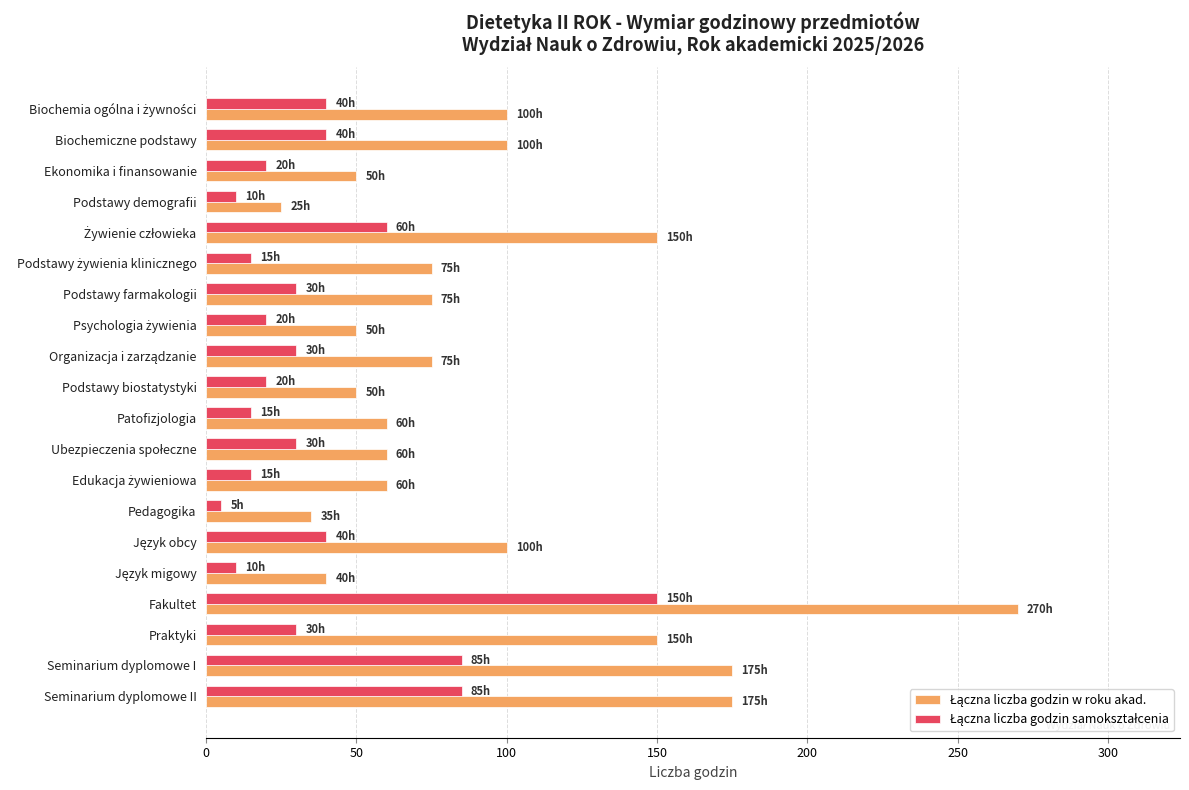

At which category is the sum across all series the highest?

Fakultet